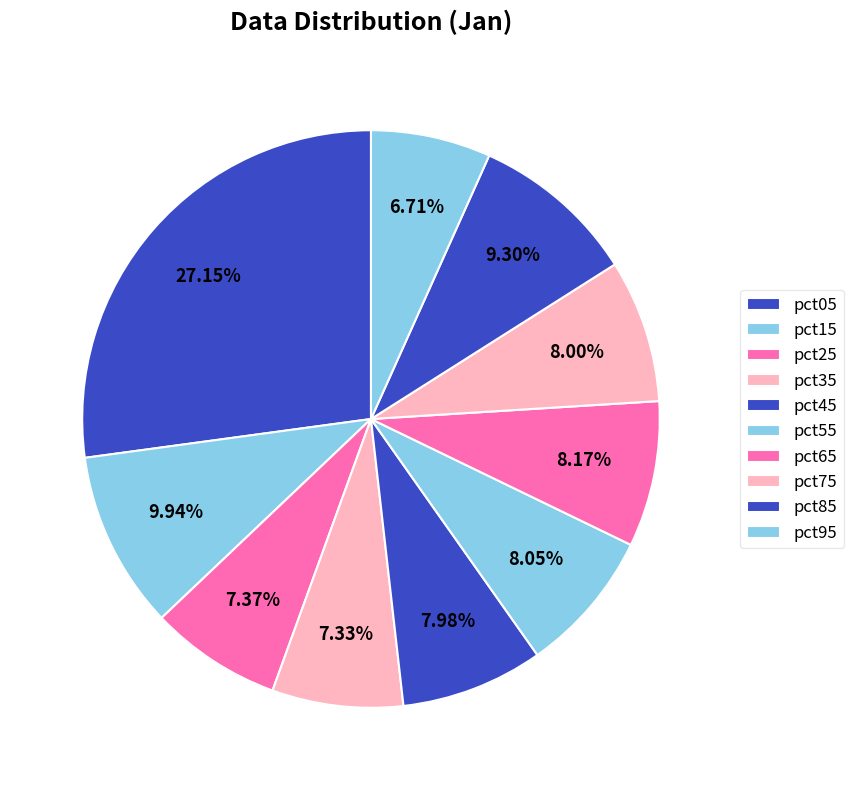

How many segments does this pie chart have?

10